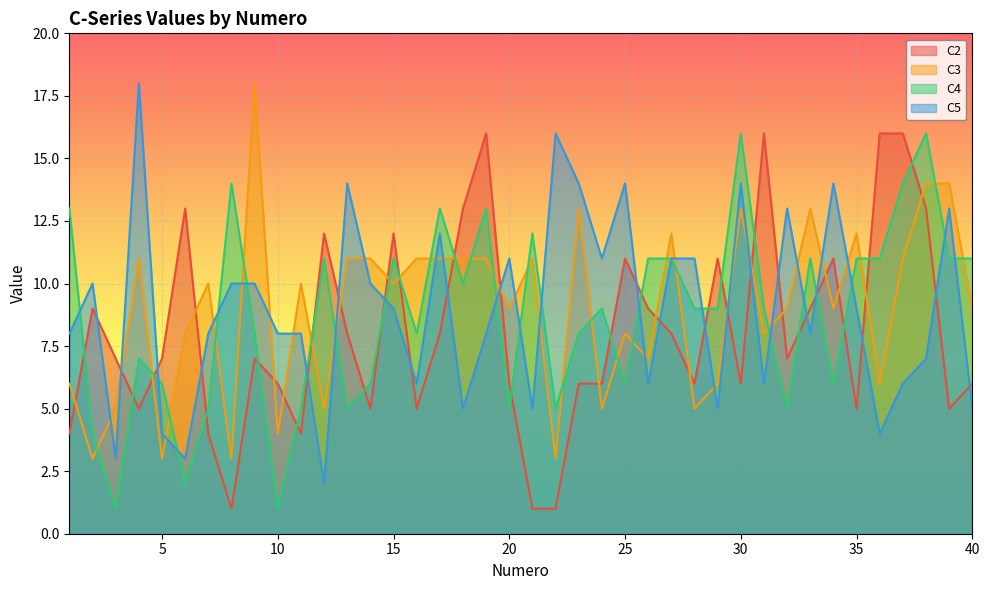

What value does the C3 series have at 33?

13